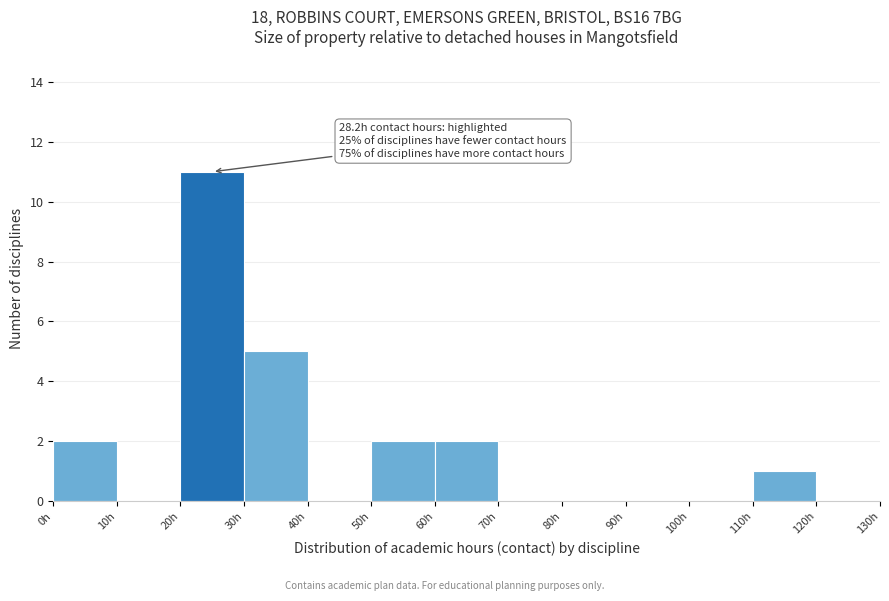

Which range on the x-axis has the tallest bar?

20 to 30